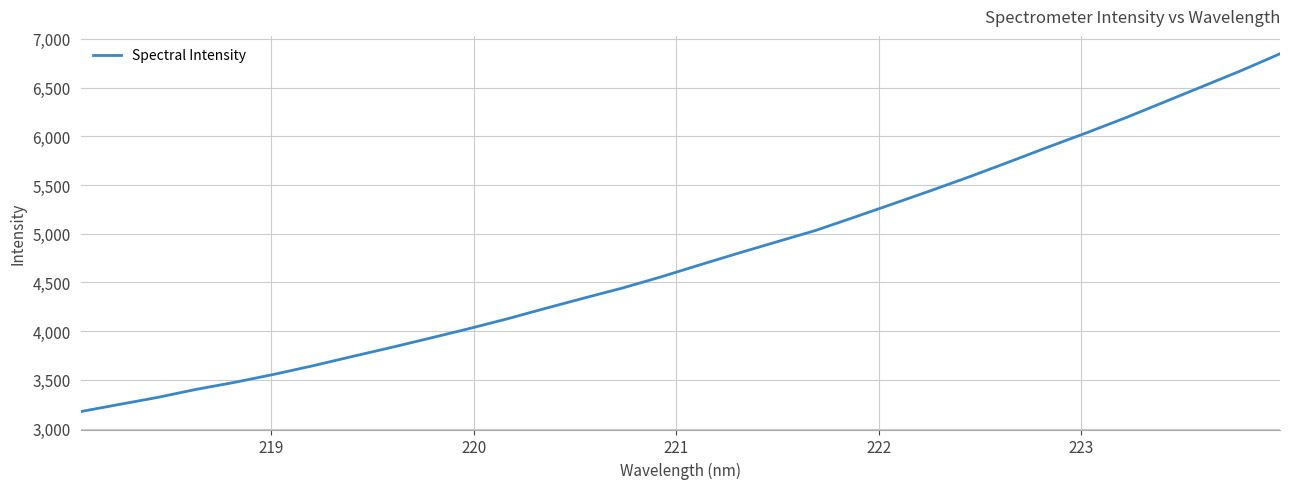

What is the maximum value shown in the chart?

6847.2